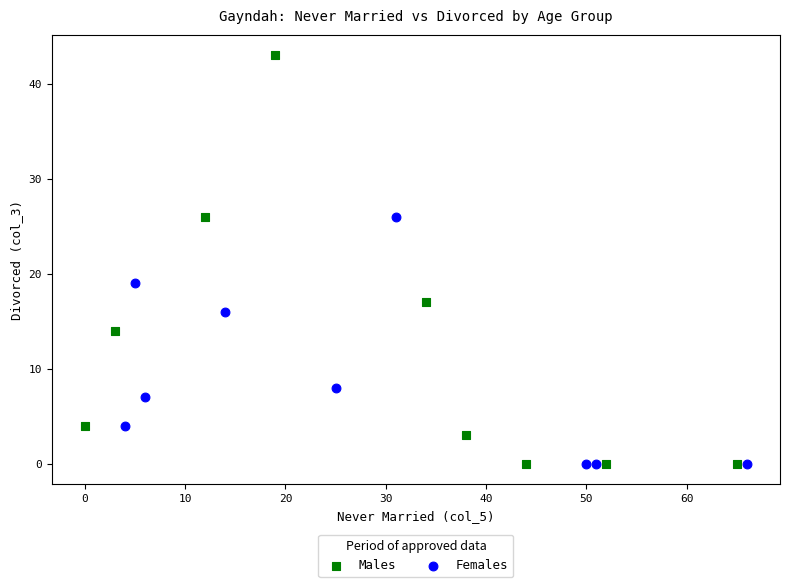

What are all the series names shown in the legend?

Males, Females